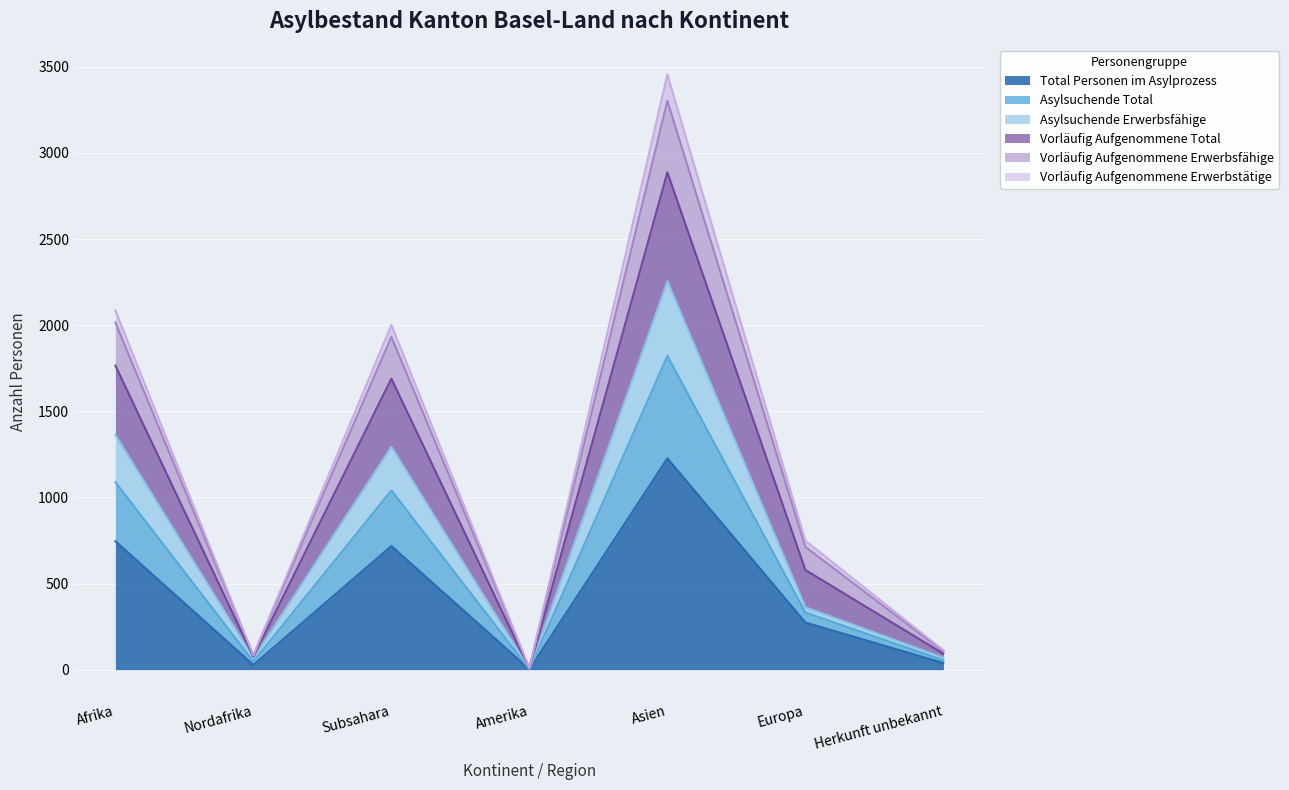

What position from the right is Nordafrika?

6